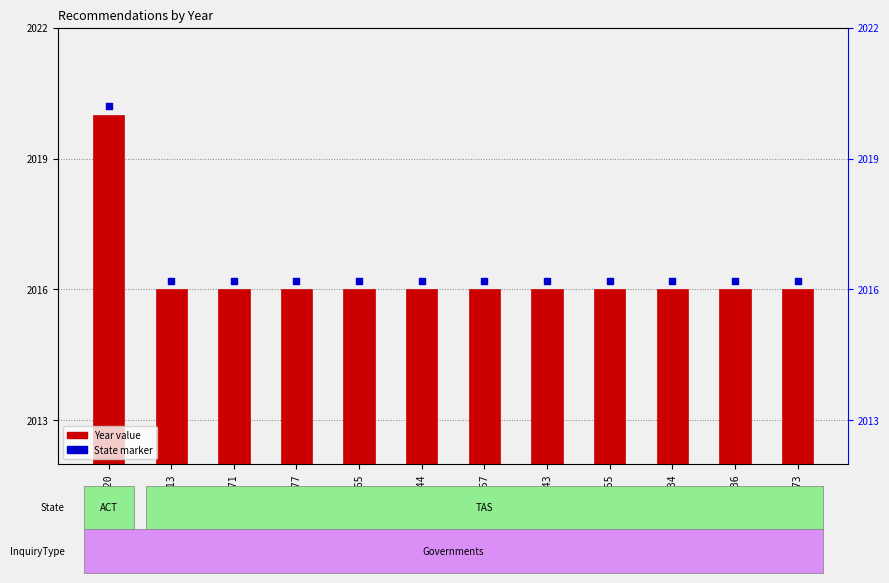

Is the value of State marker at REC316-4020 greater than the value of Year value at REC286-2071?

Yes